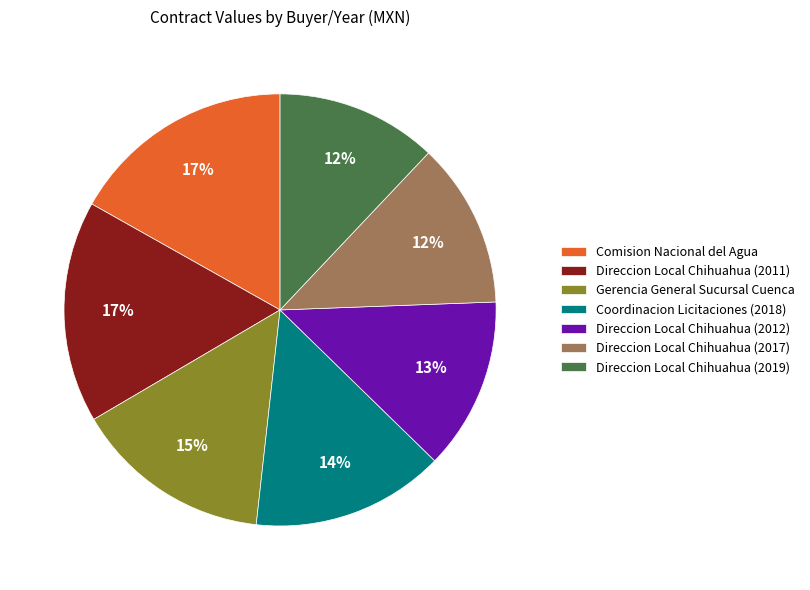

To the nearest percent, what is the difference between the largest and smallest slice percentages?

5%